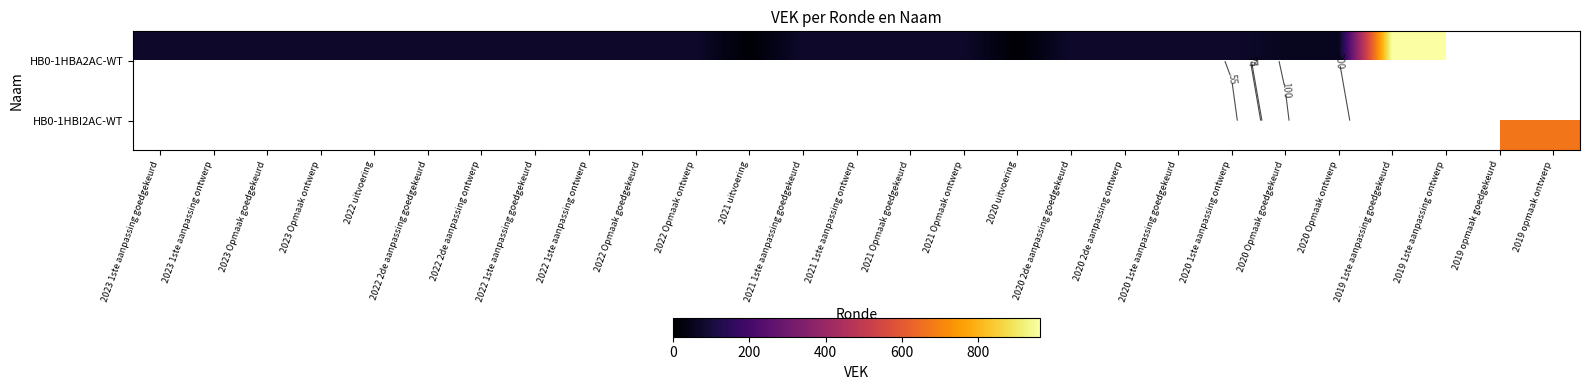

How many data points in HB0-1HBA2AC-WT are above 75?

2